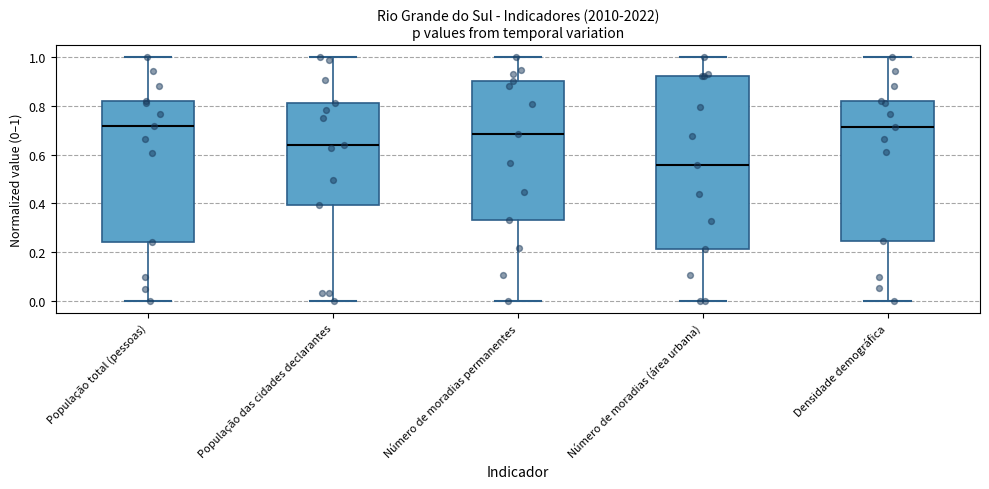

Reading left to right, read every box against the y-axis: the position of its median line, the range the box covers, and the ends of its whiskers. The values are not printed on the chart, so give them approximately, as read against the axis.

População total (pessoas): median 0.72, box 0.24 to 0.82, whiskers 0.00 to 1.00
População das cidades declarantes: median 0.64, box 0.40 to 0.82, whiskers 0.00 to 1.00
Número de moradias permanentes: median 0.68, box 0.34 to 0.90, whiskers 0.00 to 1.00
Número de moradias (área urbana): median 0.56, box 0.22 to 0.92, whiskers 0.00 to 1.00
Densidade demográfica: median 0.72, box 0.24 to 0.82, whiskers 0.00 to 1.00